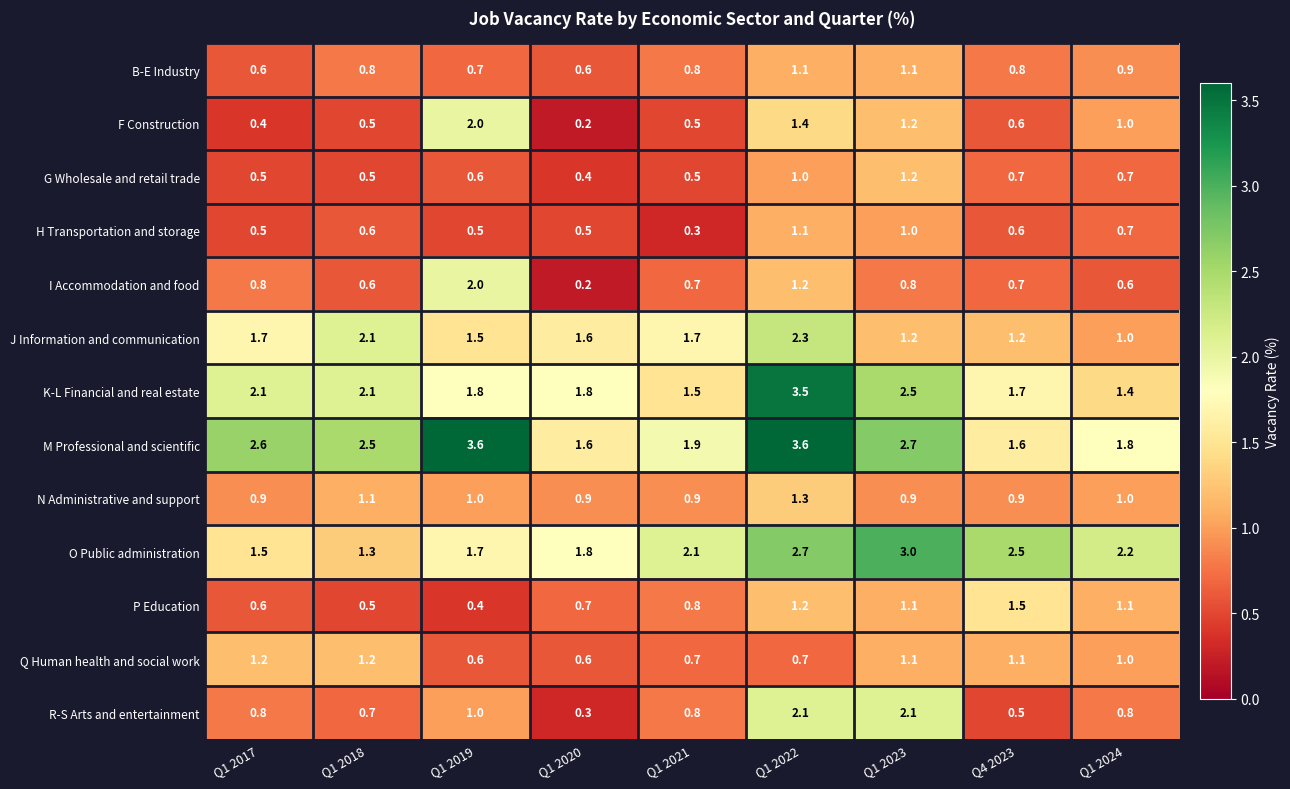

How many distinct data groups are displayed?

13